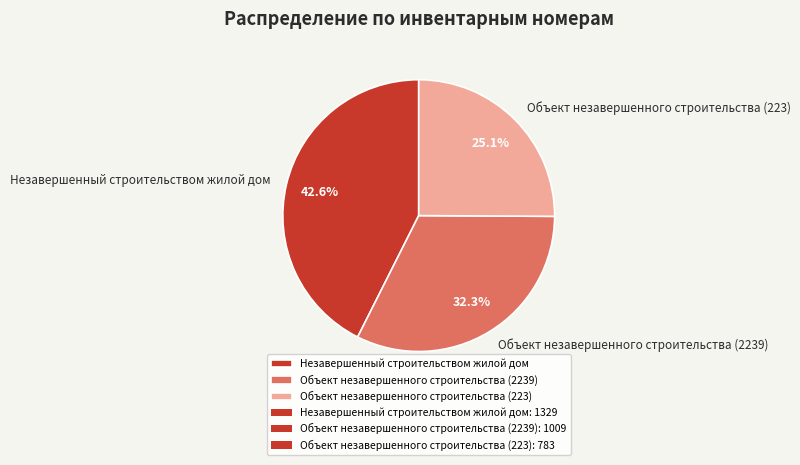

Which category has the smallest portion of the pie?

Объект незавершенного строительства (223)